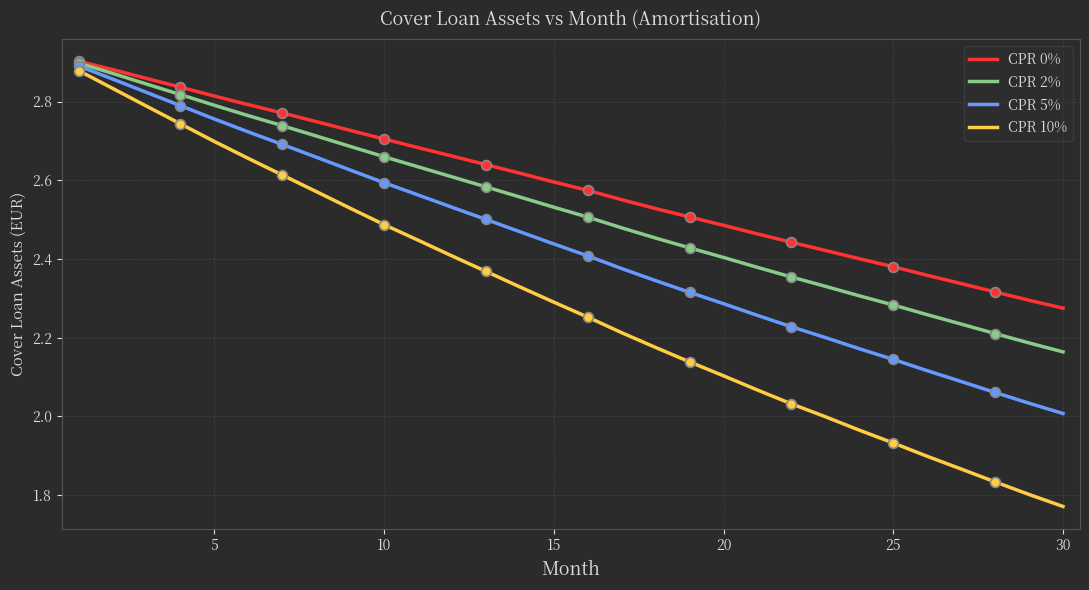

Which series has the largest total across all categories?

CPR 0%